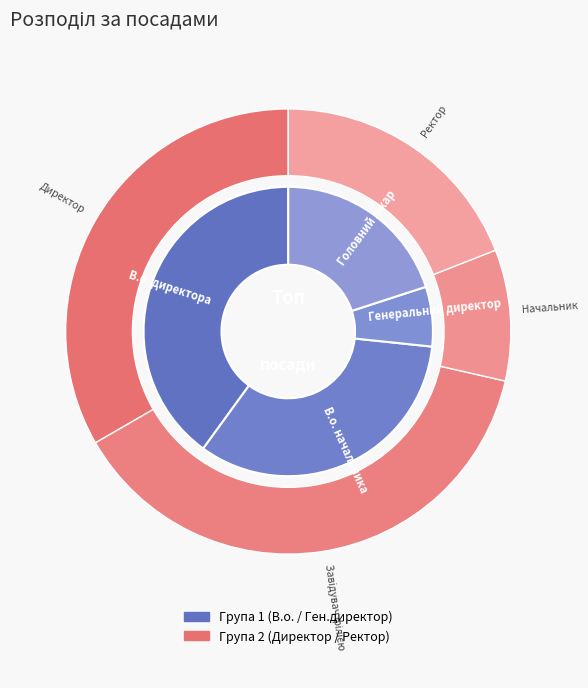

To the nearest percent, what is the average slice percentage?

12%